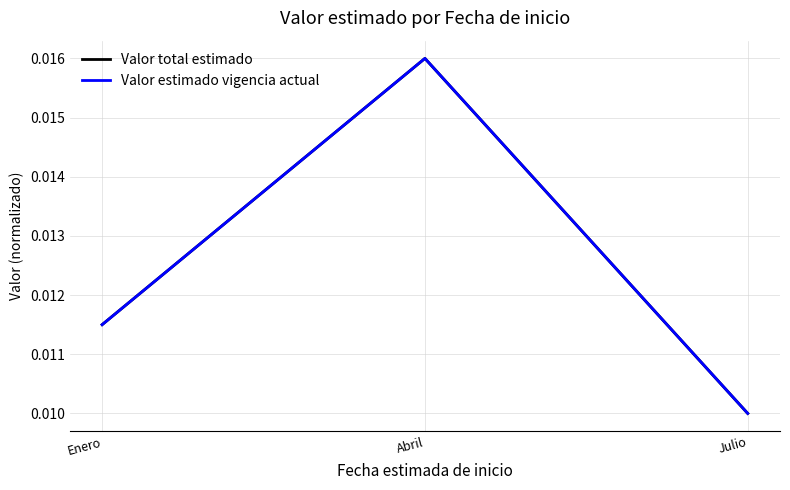

Is it true that Valor estimado vigencia actual equals 0.0 at Abril?

False